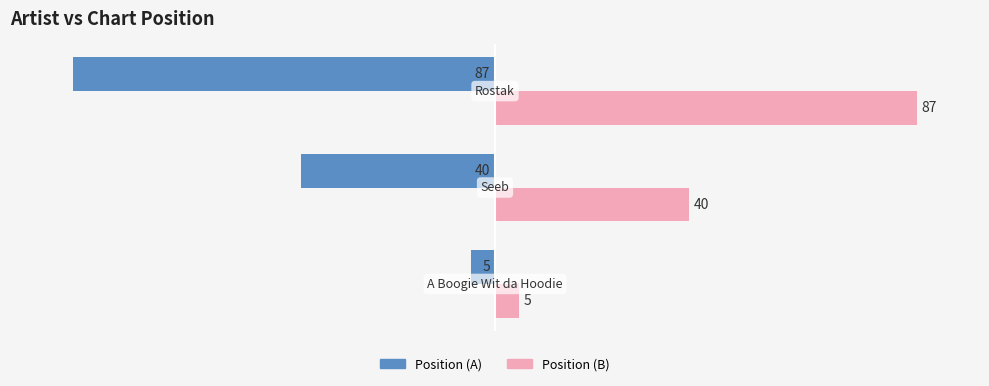

What is the maximum value shown in the chart?

87